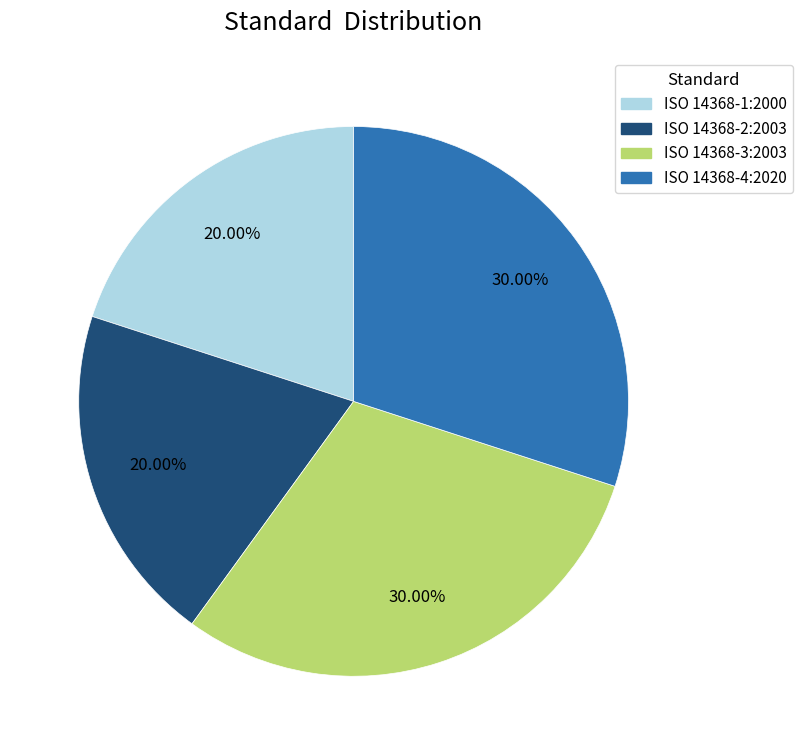

Do ISO 14368-2:2003 and ISO 14368-1:2000 together represent more than half of the pie?

No